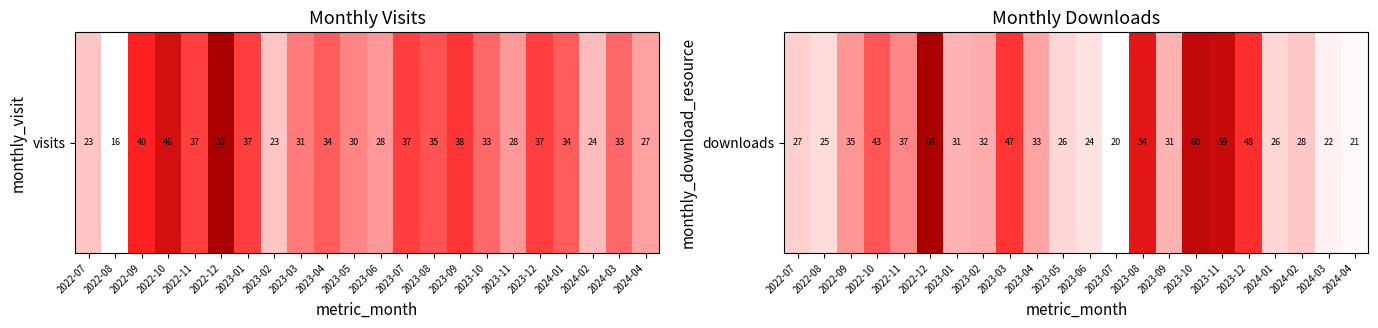

List the labels in order of value, smallest first.

2023-07, 2024-04, 2024-03, 2023-06, 2022-08, 2023-05, 2024-01, 2022-07, 2024-02, 2023-01, 2023-09, 2023-02, 2023-04, 2022-09, 2022-11, 2022-10, 2023-03, 2023-12, 2023-08, 2023-11, 2023-10, 2022-12